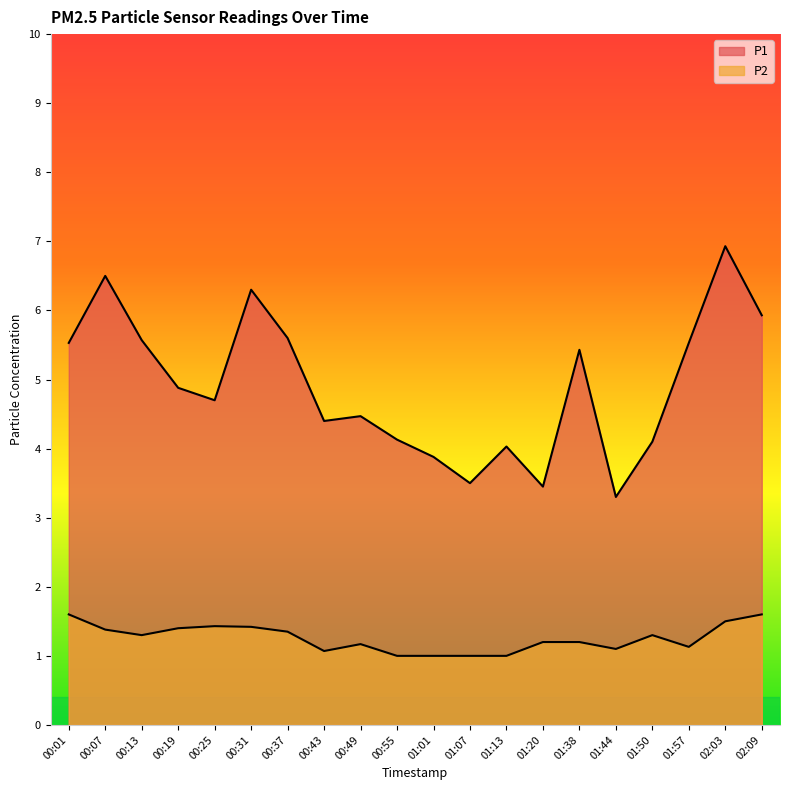

True or false: P1 has a value of 5.5 at 00:01.

True